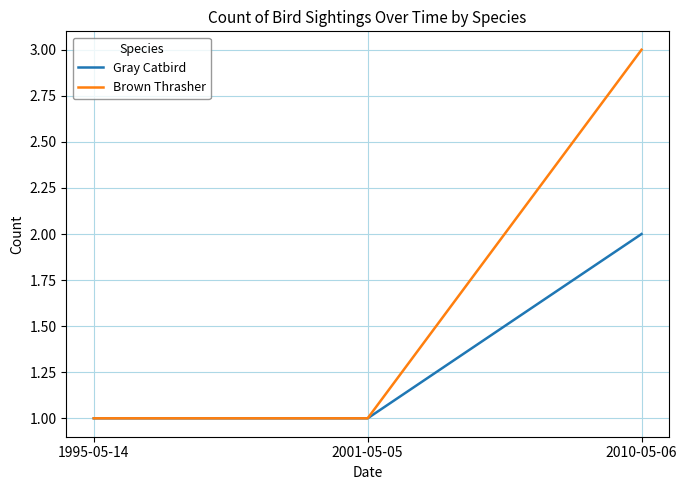

Which series has the widest spread of values?

Brown Thrasher